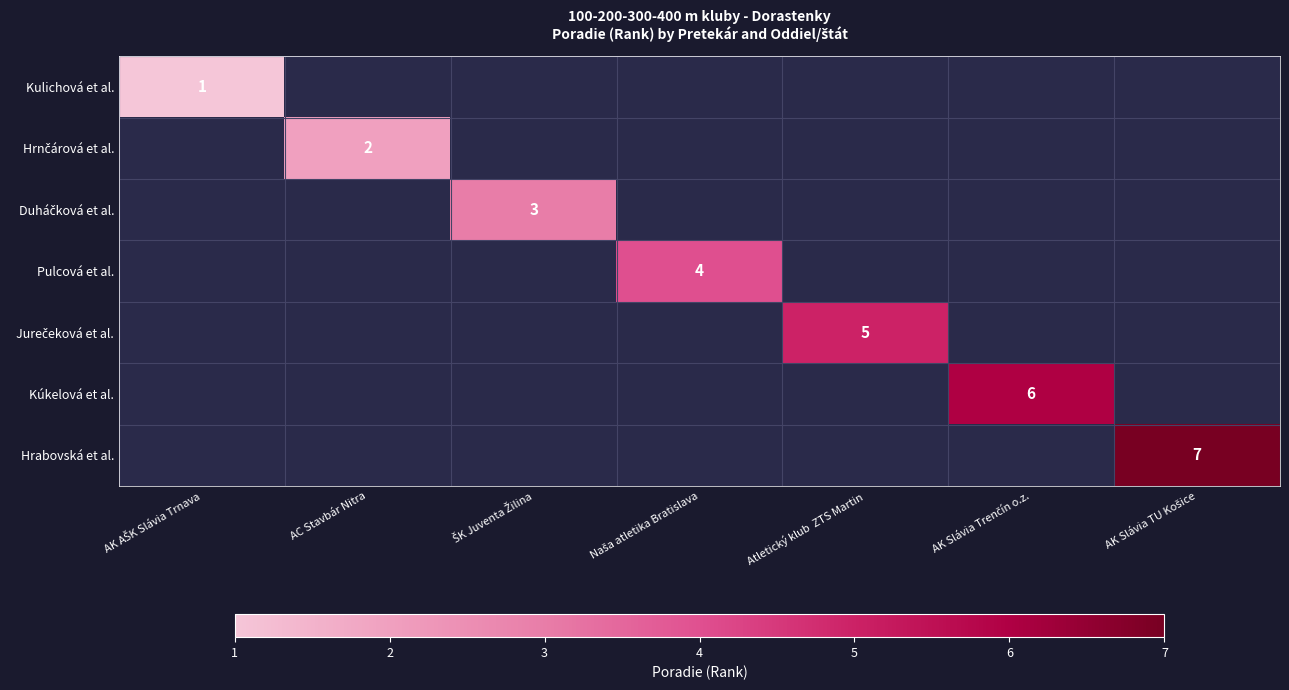

How many positive values does the Hrnčárová et al. series have?

1